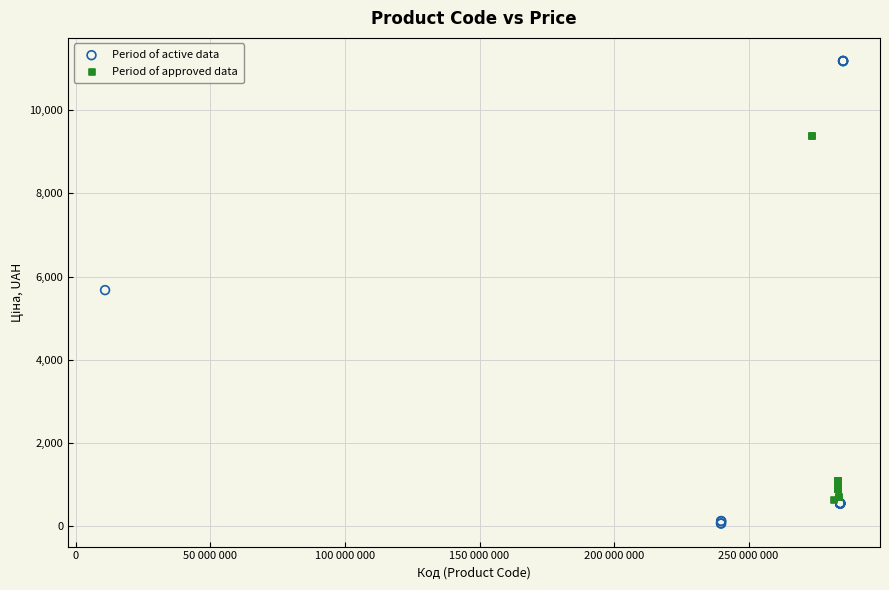

Which series reaches the maximum Y coordinate?

Period of active data